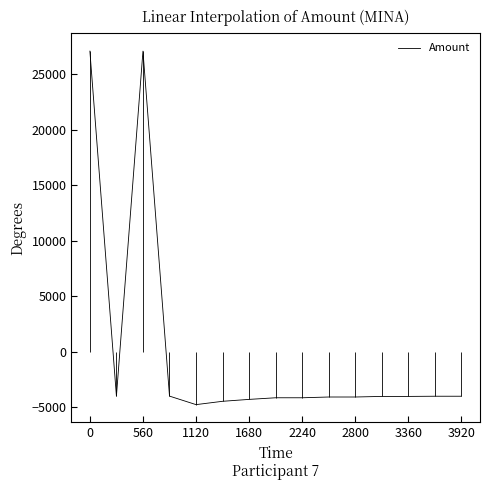

The Amount series shows -7130.2 at 2800. True or false?

False